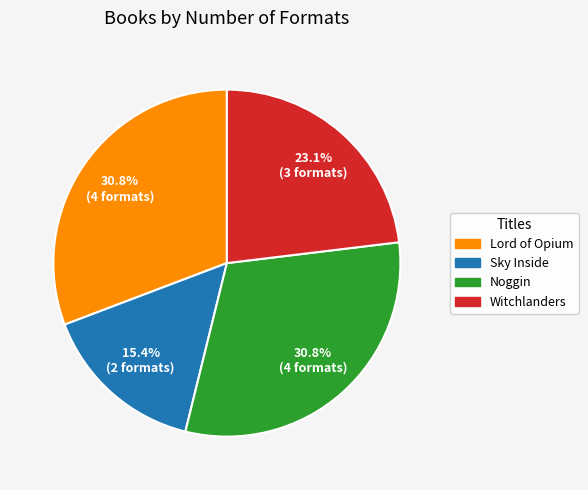

To the nearest percent, what percentage of the pie is Sky Inside?

15%